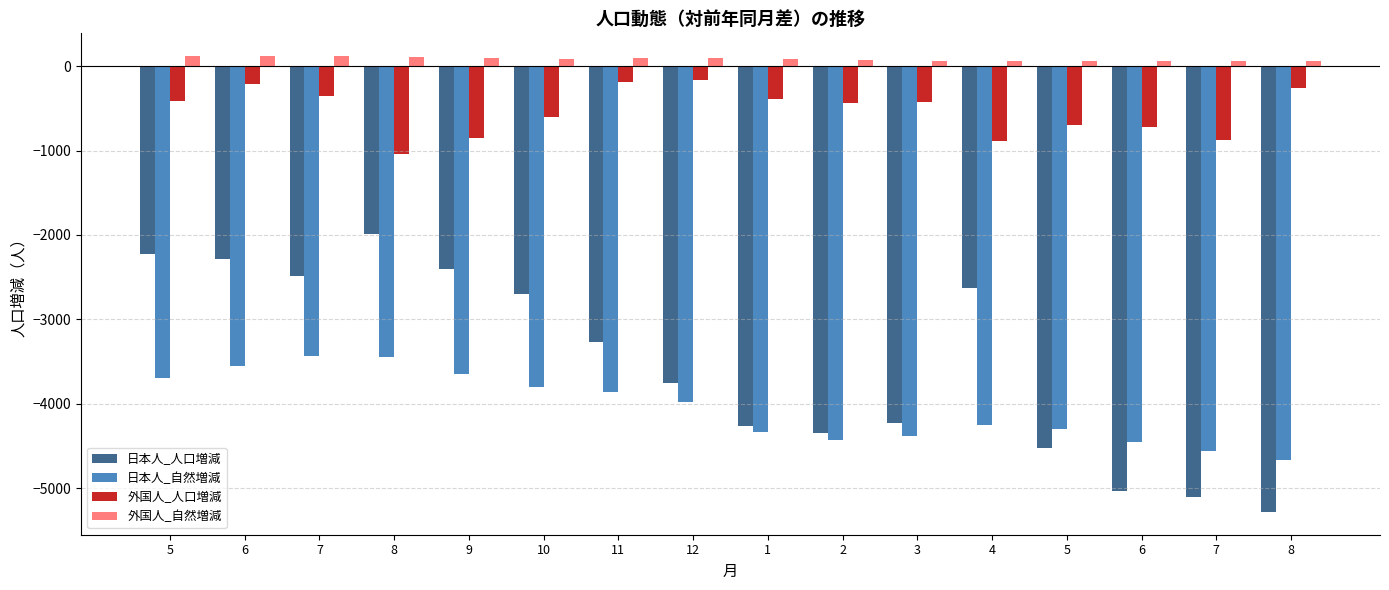

Where is 日本人_自然増減 nearest to the value -4044?

12